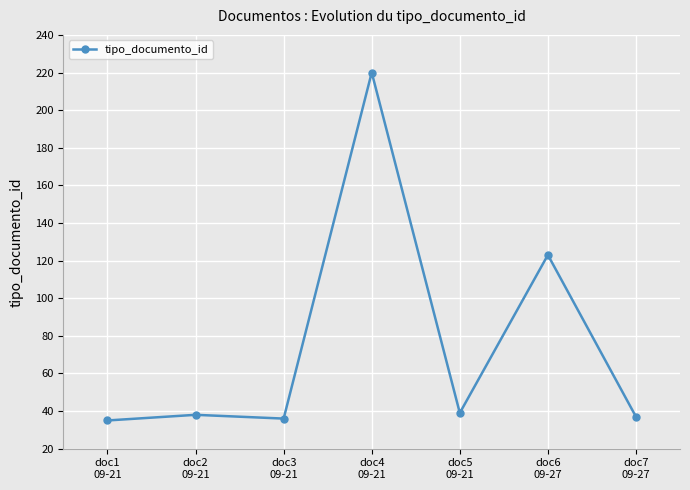

Reading left to right, list all the values displayed in this chart.

35	38	36	220	39	123	37